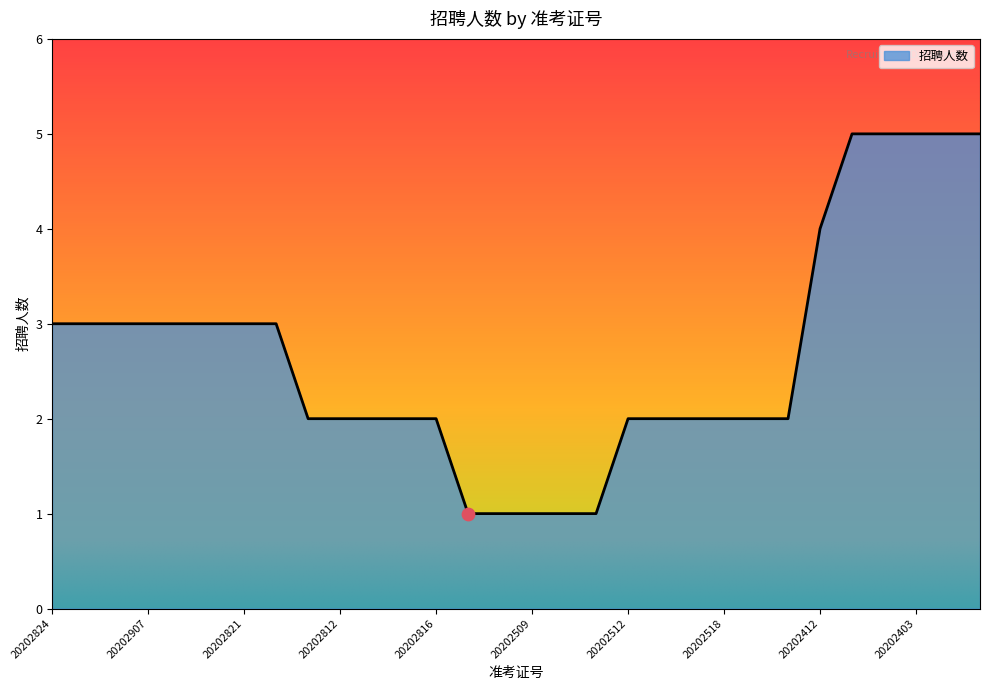

What is the maximum value shown in the chart?

5